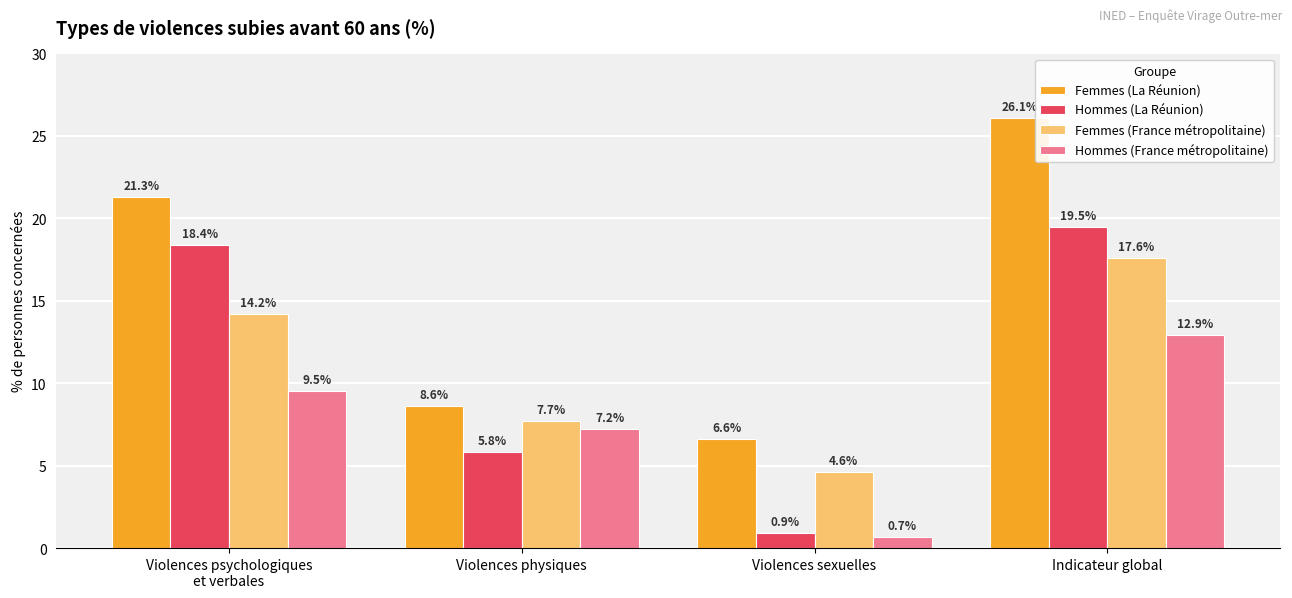

What is the value of the Femmes (France métropolitaine) bar at the 1st from the left?

14.2